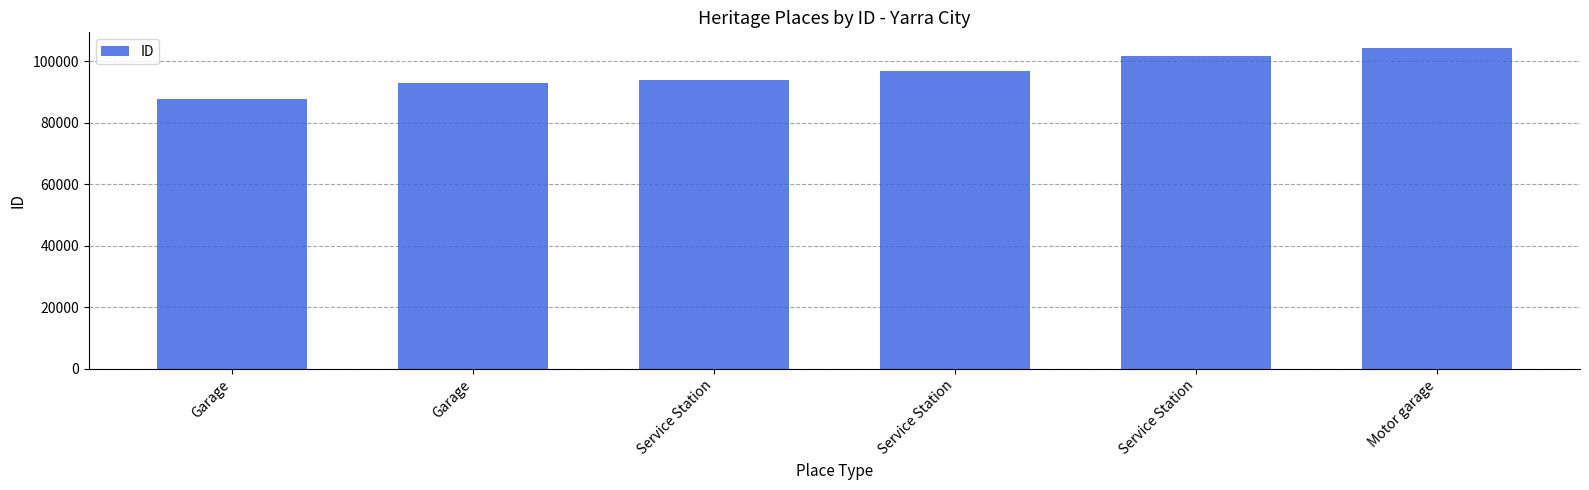

Does the chart contain any negative values?

No